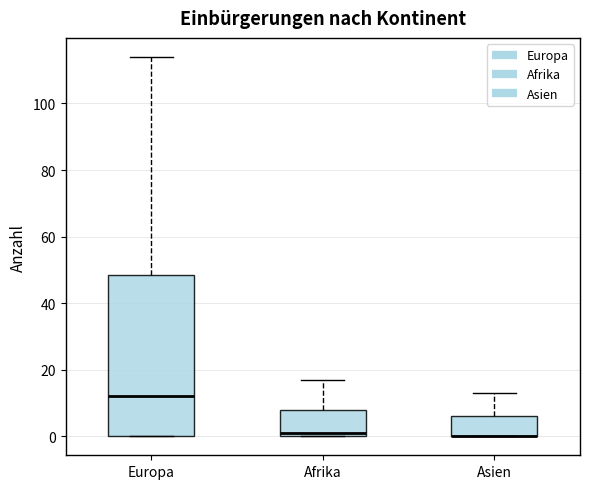

Where is the lower edge of the box for Asien on the y-axis? The values are not printed on the chart, so give them approximately, as read against the axis.

0